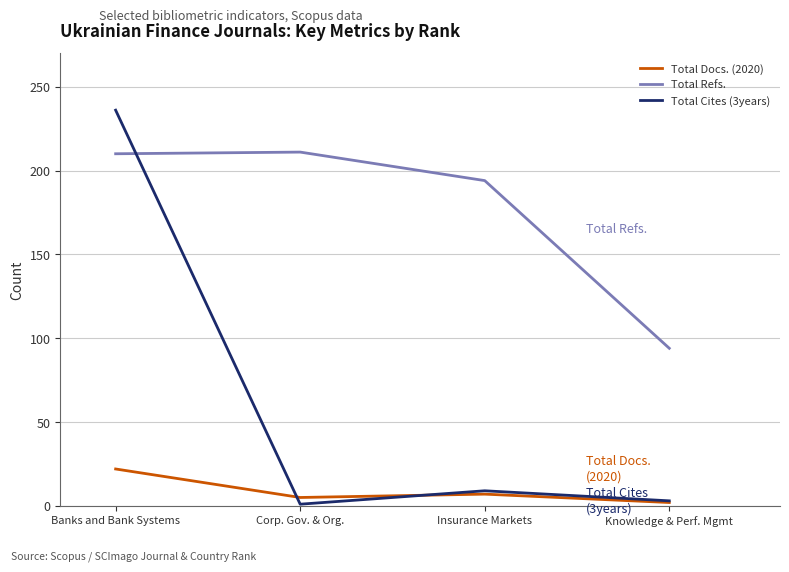

True or false: Total Cites (3years) has more than 2 points higher than both neighbors.

False